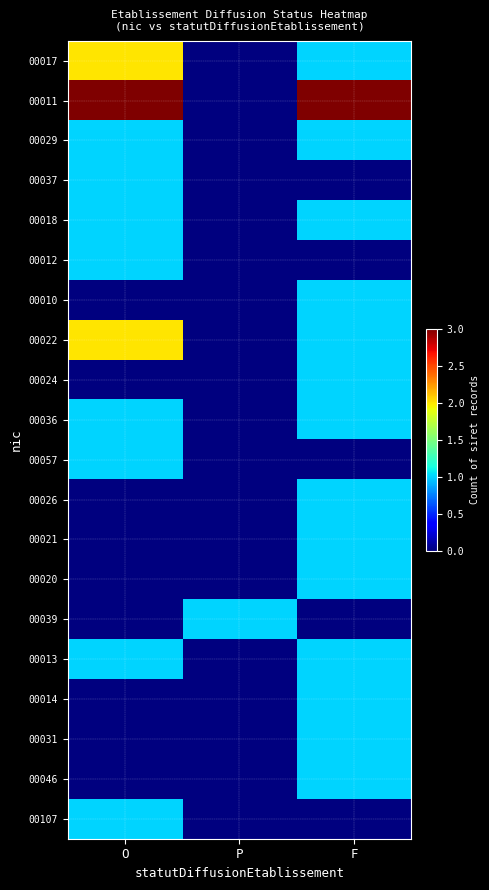

Which has a higher value, P or O?

O